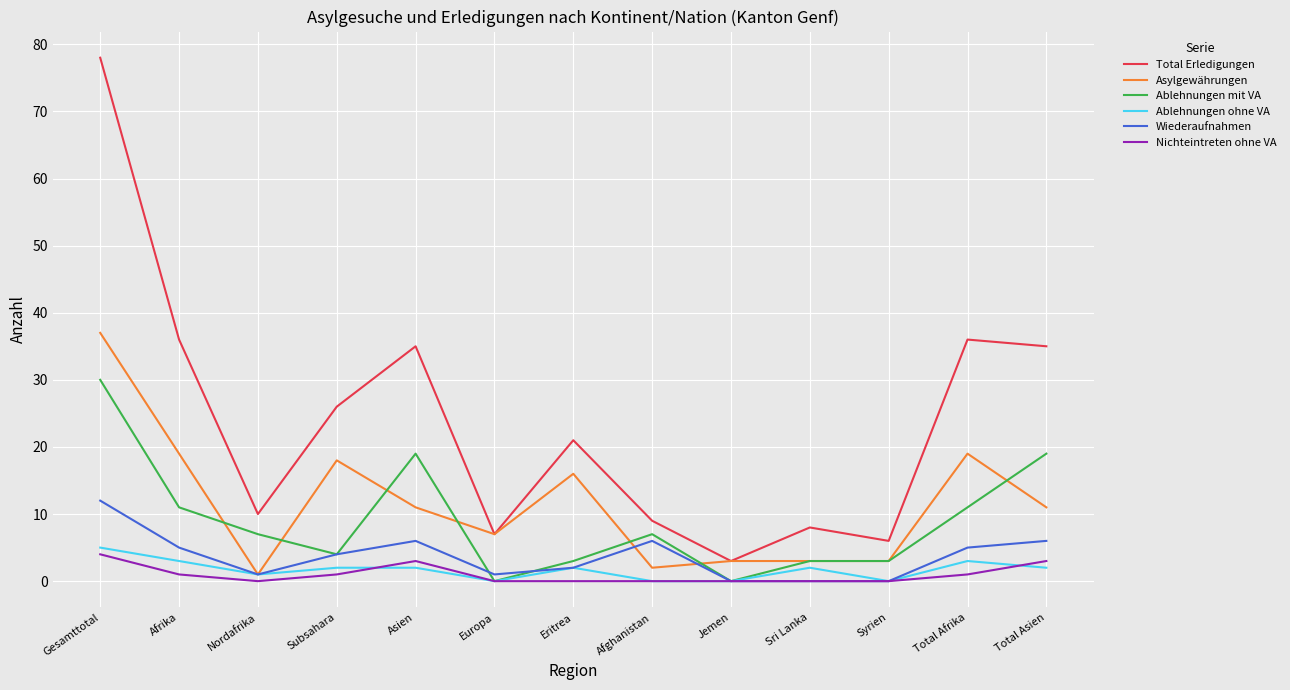

True or false: Ablehnungen mit VA and Asylgewährungen cross at least once.

True